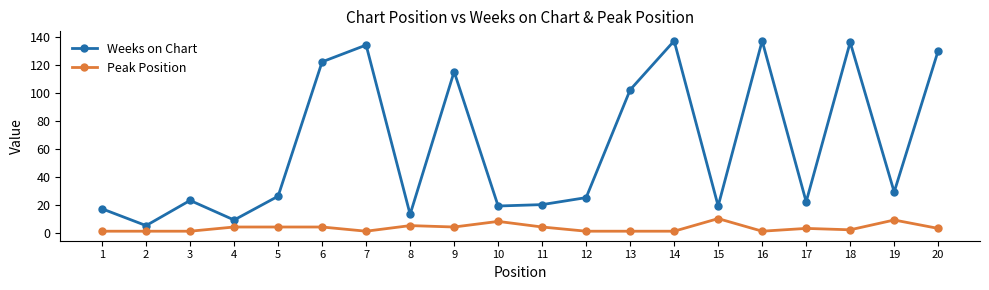

What are all the series names shown in the legend?

Weeks on Chart, Peak Position